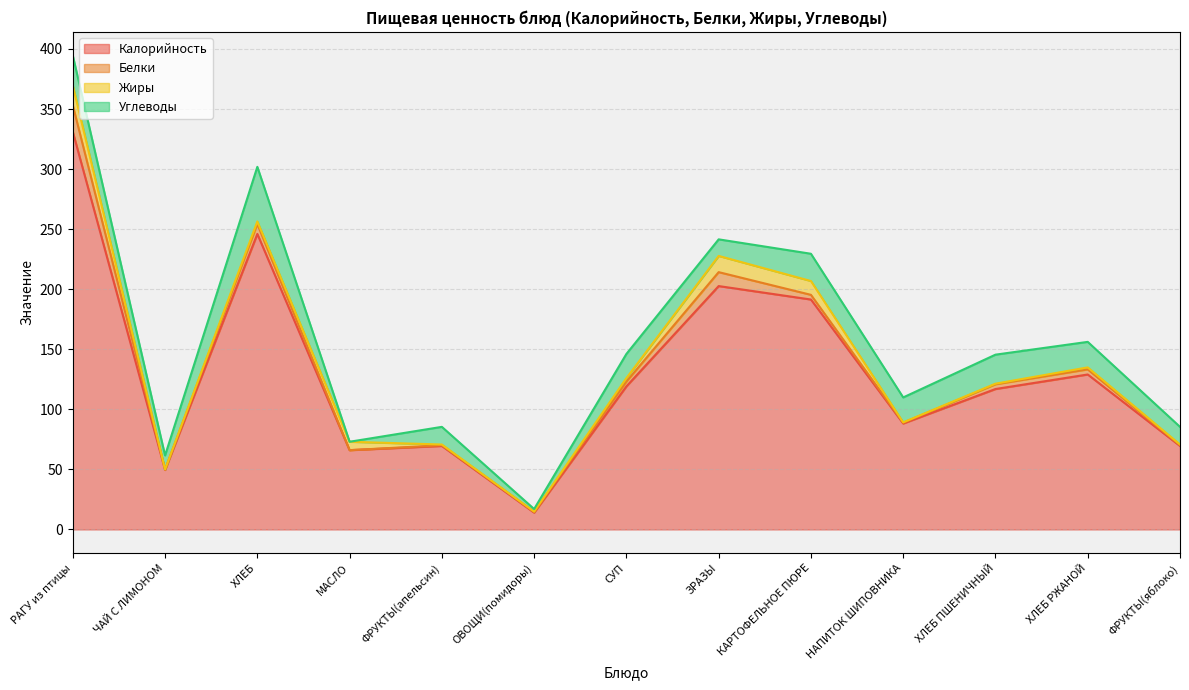

What is the highest value of the Белки series?

22.0